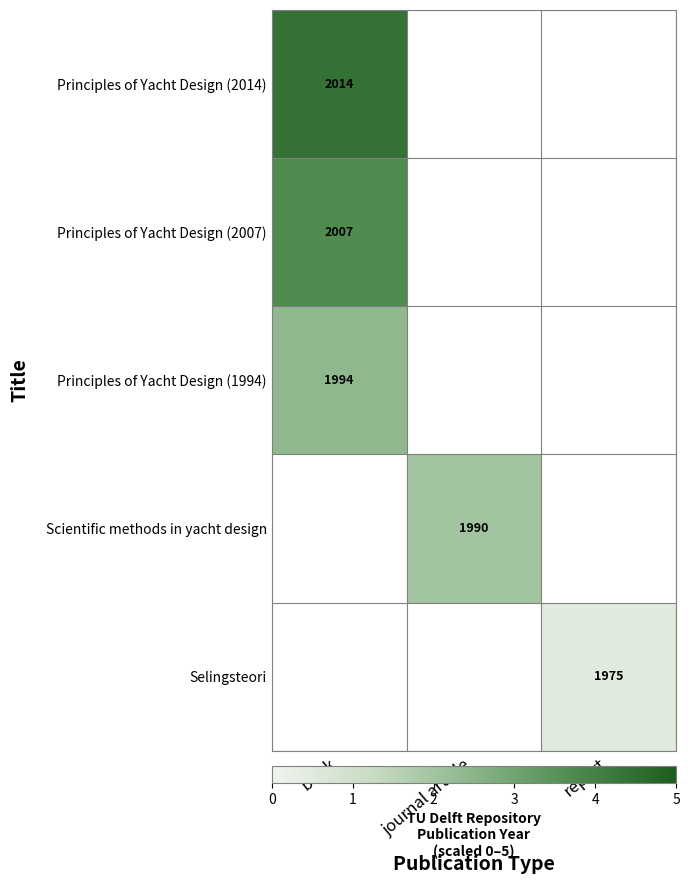

Which category has the highest value across all series?

book